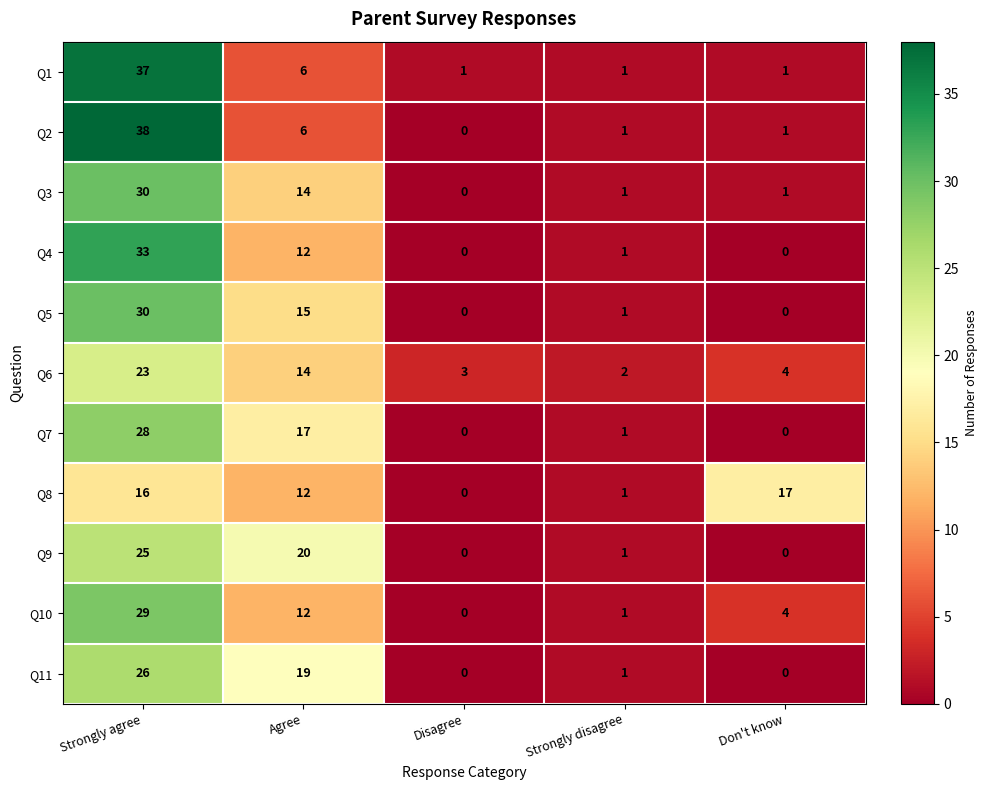

What is the maximum value shown in the chart?

38